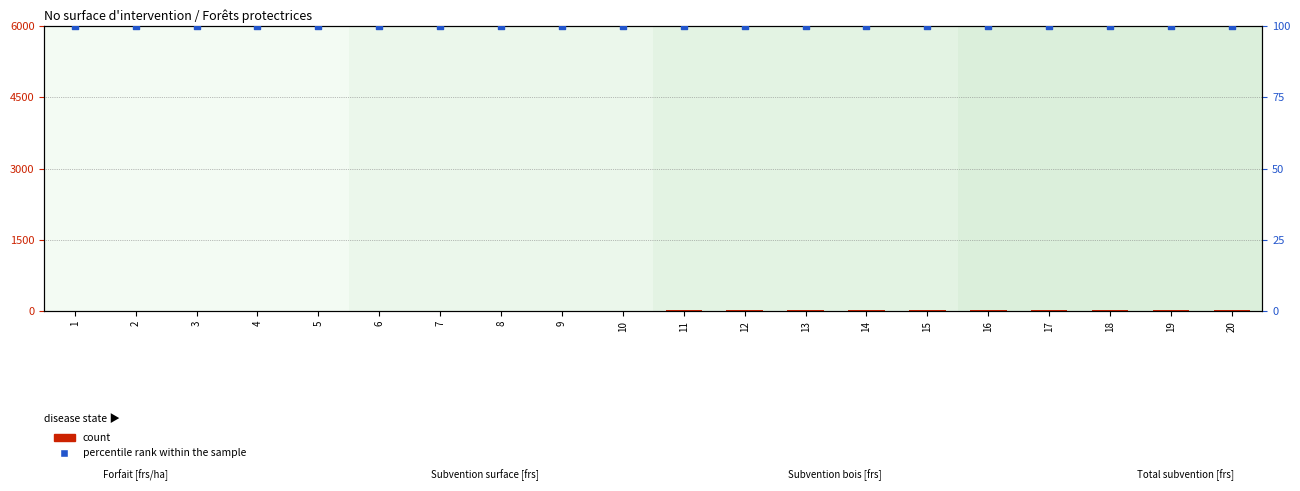

Is the value of percentile rank within the sample at 8 greater than the value of count at 7?

Yes